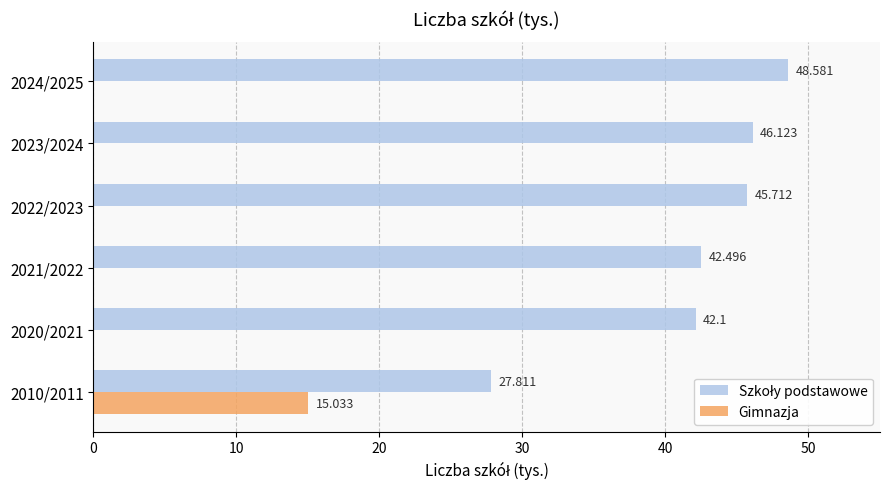

Which series changed the most between 2010/2011 and 2021/2022?

Gimnazja